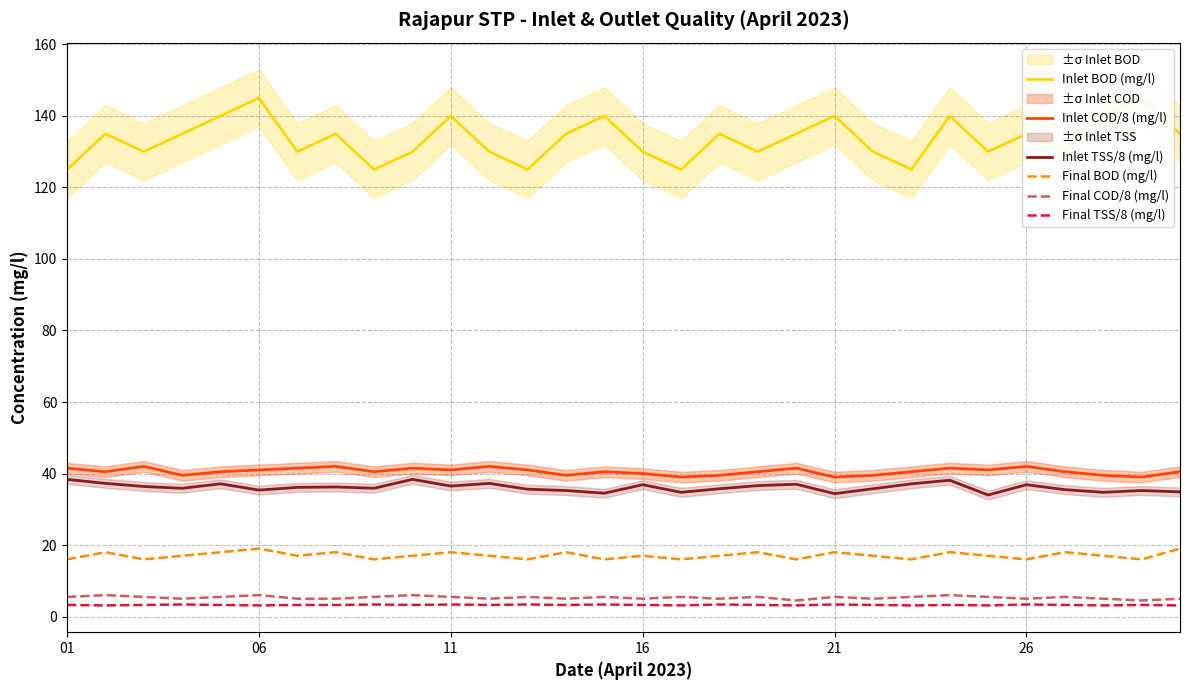

How many Final BOD (mg/l) values are between 16 and 18?

28